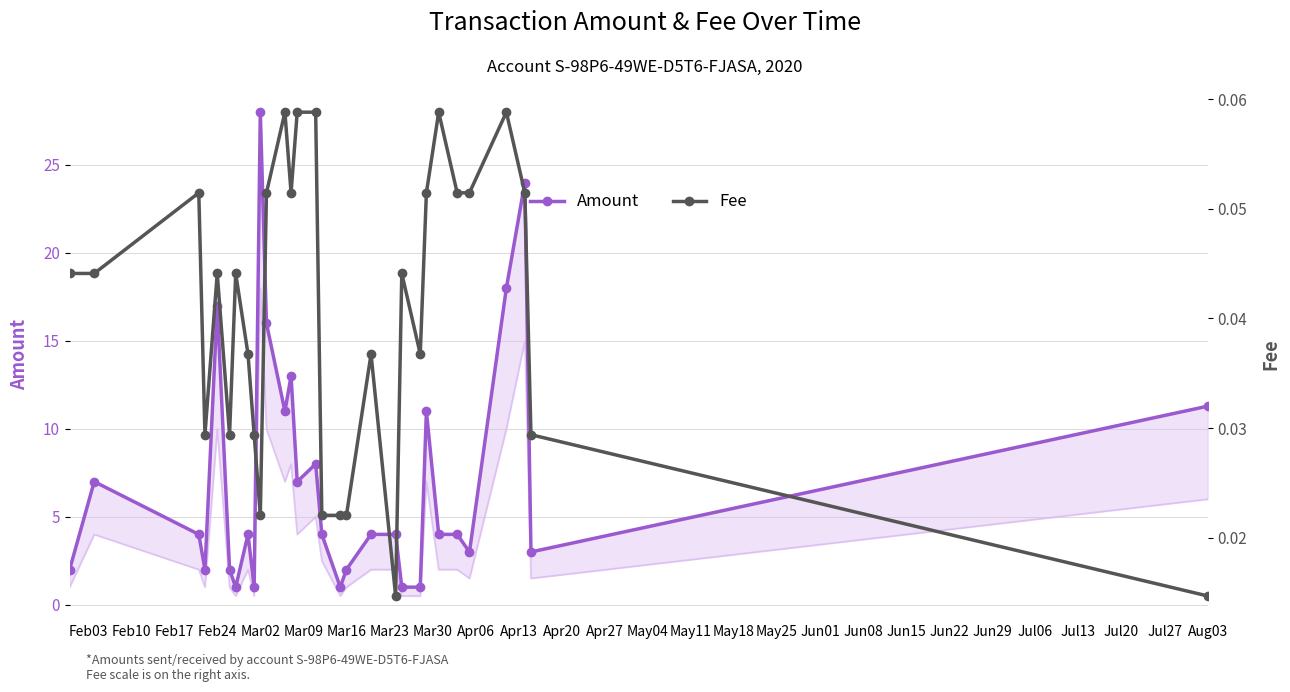

Which series has the largest range (max minus min)?

Amount